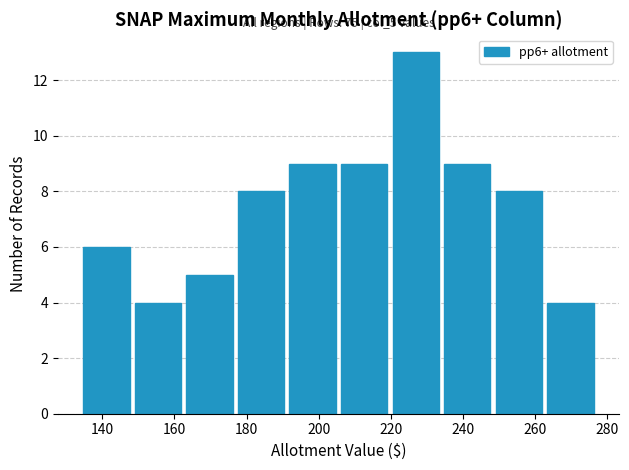

Over which range of the x-axis is the bar tallest?

220 to 234